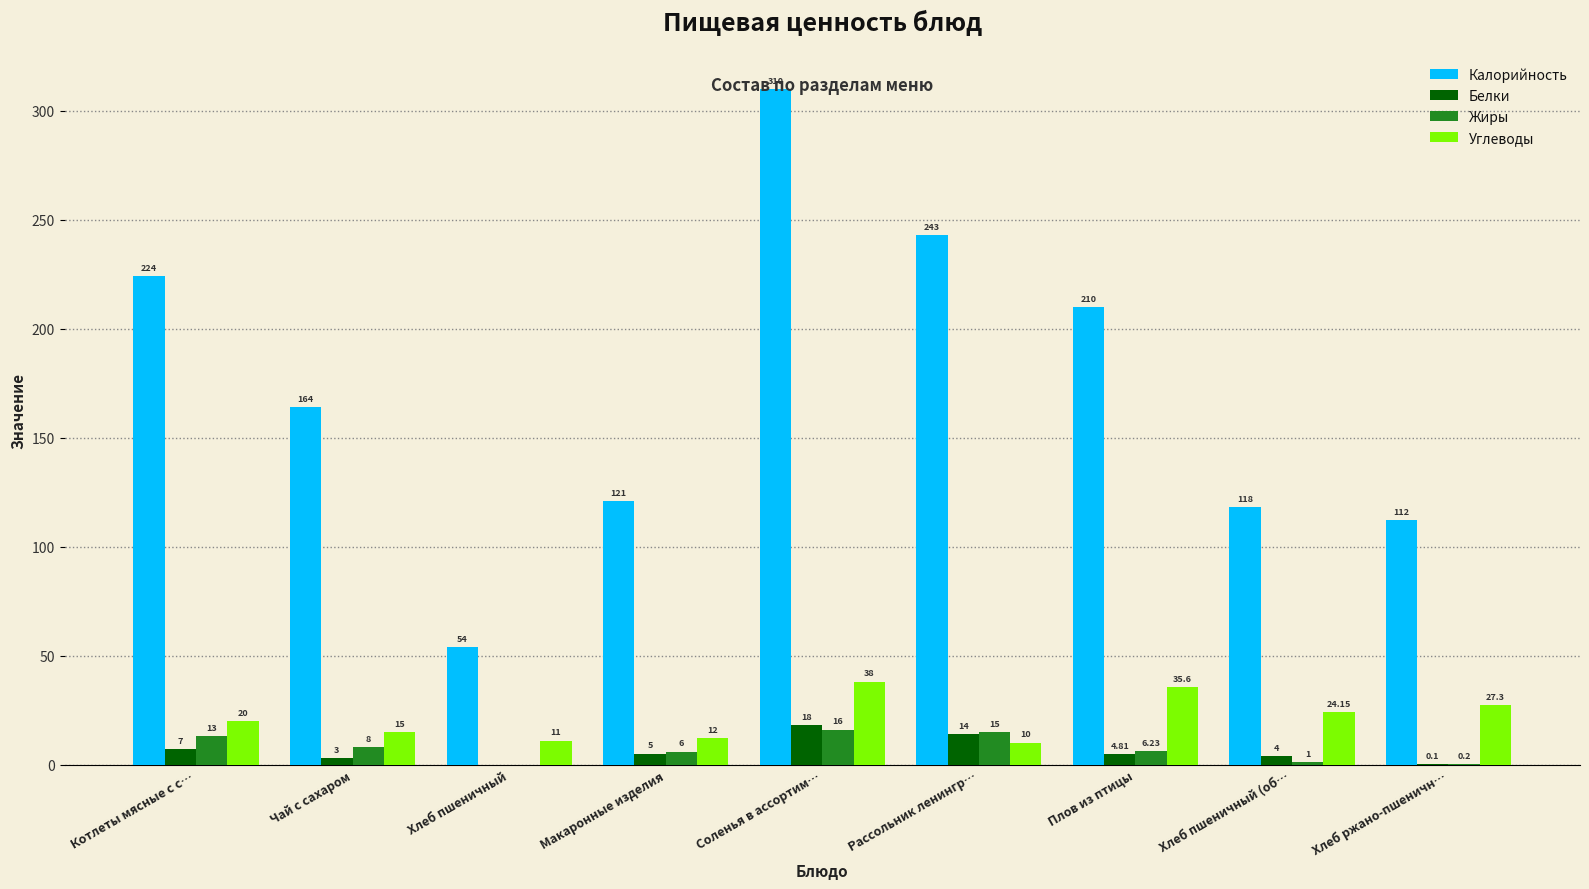

Where is Углеводы nearest to the value 24?

Хлеб пшеничный (об…